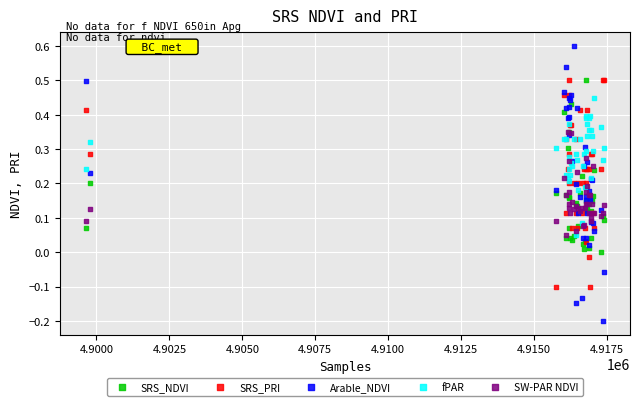

Which series contains the lowest Y value?

Arable_NDVI